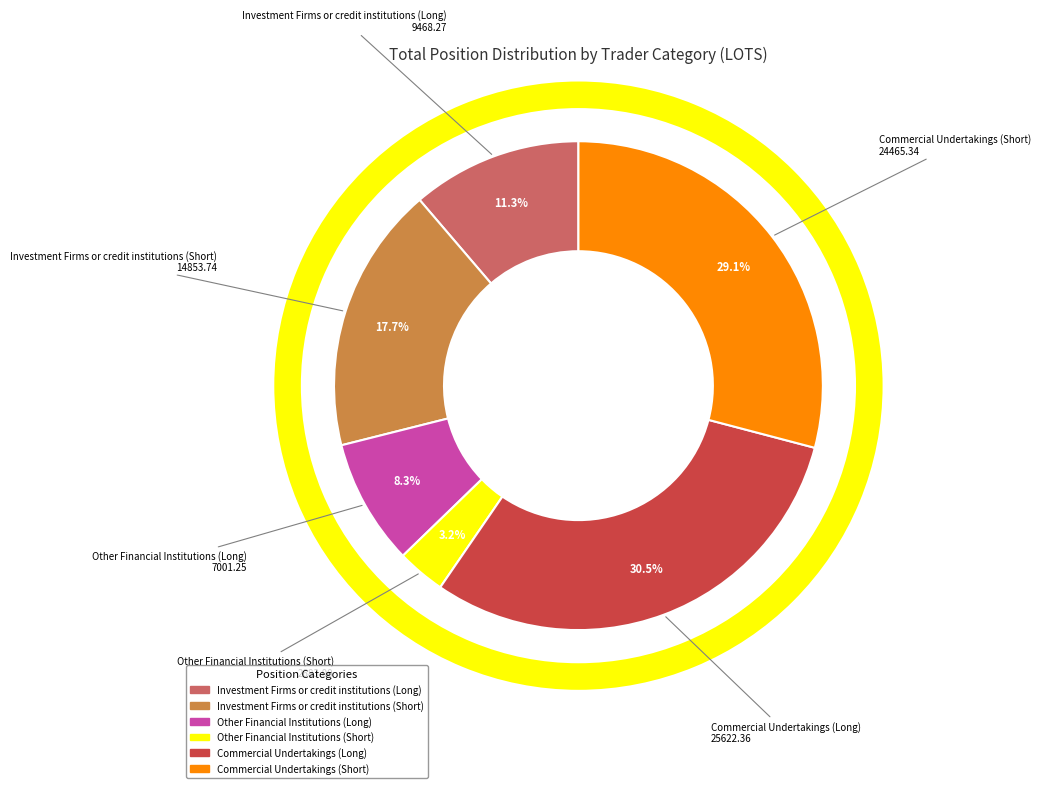

Is there a majority slice in this chart?

No